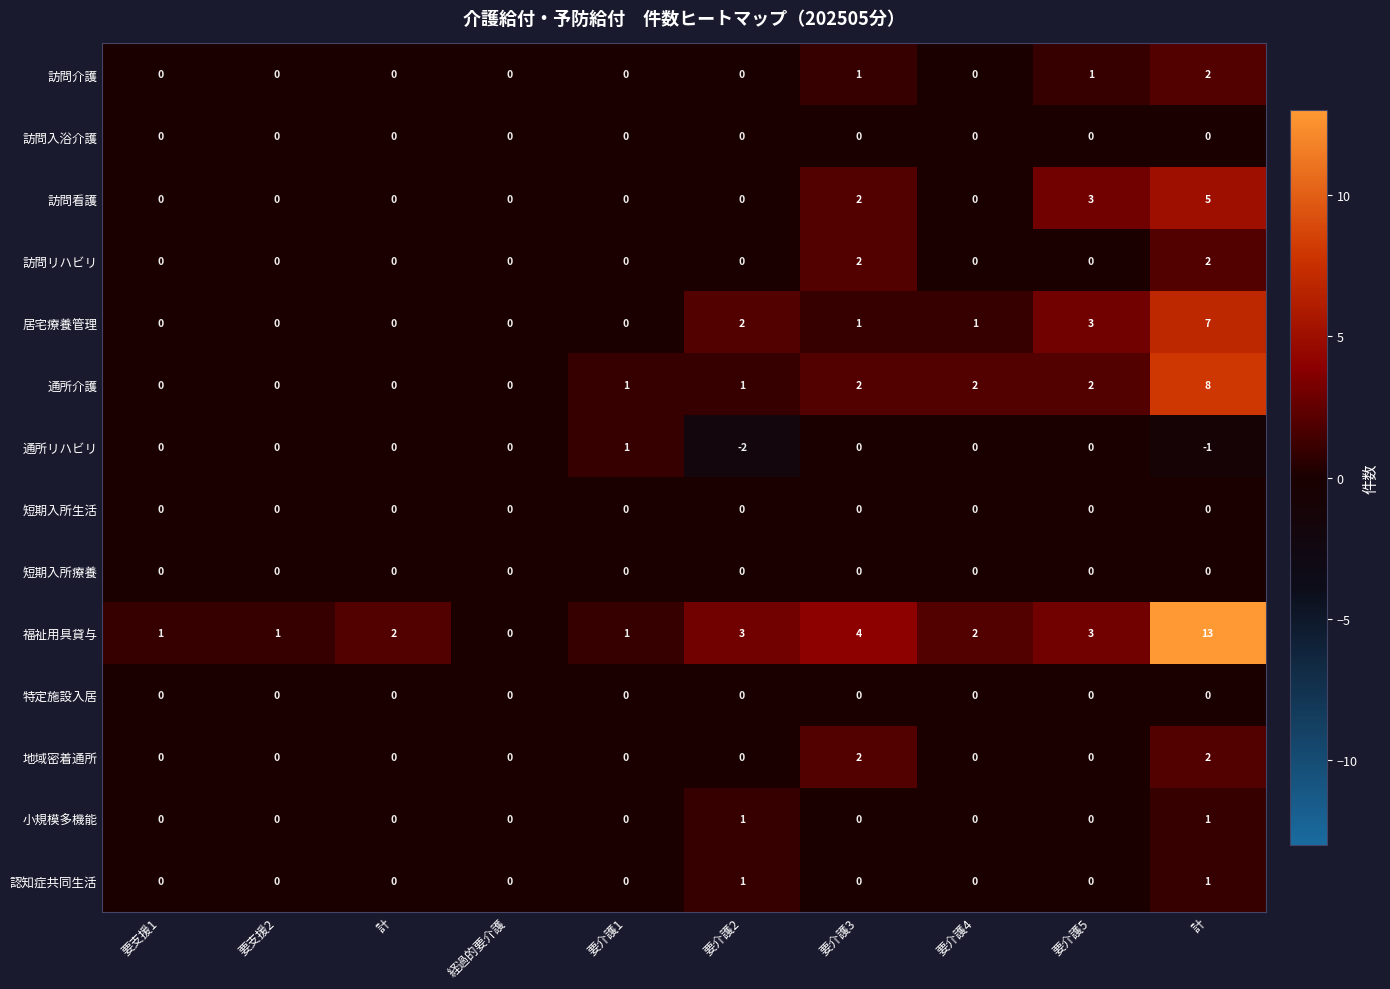

Reading right to left, transcribe all the data shown in this chart.

訪問介護: 計=2	要介護5=1	要介護4=0	要介護3=1	要介護2=0	要介護1=0	経過的要介護=0	計=0	要支援2=0	要支援1=0
訪問入浴介護: 計=0	要介護5=0	要介護4=0	要介護3=0	要介護2=0	要介護1=0	経過的要介護=0	計=0	要支援2=0	要支援1=0
訪問看護: 計=5	要介護5=3	要介護4=0	要介護3=2	要介護2=0	要介護1=0	経過的要介護=0	計=0	要支援2=0	要支援1=0
訪問リハビリ: 計=2	要介護5=0	要介護4=0	要介護3=2	要介護2=0	要介護1=0	経過的要介護=0	計=0	要支援2=0	要支援1=0
居宅療養管理: 計=7	要介護5=3	要介護4=1	要介護3=1	要介護2=2	要介護1=0	経過的要介護=0	計=0	要支援2=0	要支援1=0
通所介護: 計=8	要介護5=2	要介護4=2	要介護3=2	要介護2=1	要介護1=1	経過的要介護=0	計=0	要支援2=0	要支援1=0
通所リハビリ: 計=-1	要介護5=0	要介護4=0	要介護3=0	要介護2=-2	要介護1=1	経過的要介護=0	計=0	要支援2=0	要支援1=0
短期入所生活: 計=0	要介護5=0	要介護4=0	要介護3=0	要介護2=0	要介護1=0	経過的要介護=0	計=0	要支援2=0	要支援1=0
短期入所療養: 計=0	要介護5=0	要介護4=0	要介護3=0	要介護2=0	要介護1=0	経過的要介護=0	計=0	要支援2=0	要支援1=0
福祉用具貸与: 計=13	要介護5=3	要介護4=2	要介護3=4	要介護2=3	要介護1=1	経過的要介護=0	計=2	要支援2=1	要支援1=1
特定施設入居: 計=0	要介護5=0	要介護4=0	要介護3=0	要介護2=0	要介護1=0	経過的要介護=0	計=0	要支援2=0	要支援1=0
地域密着通所: 計=2	要介護5=0	要介護4=0	要介護3=2	要介護2=0	要介護1=0	経過的要介護=0	計=0	要支援2=0	要支援1=0
小規模多機能: 計=1	要介護5=0	要介護4=0	要介護3=0	要介護2=1	要介護1=0	経過的要介護=0	計=0	要支援2=0	要支援1=0
認知症共同生活: 計=1	要介護5=0	要介護4=0	要介護3=0	要介護2=1	要介護1=0	経過的要介護=0	計=0	要支援2=0	要支援1=0